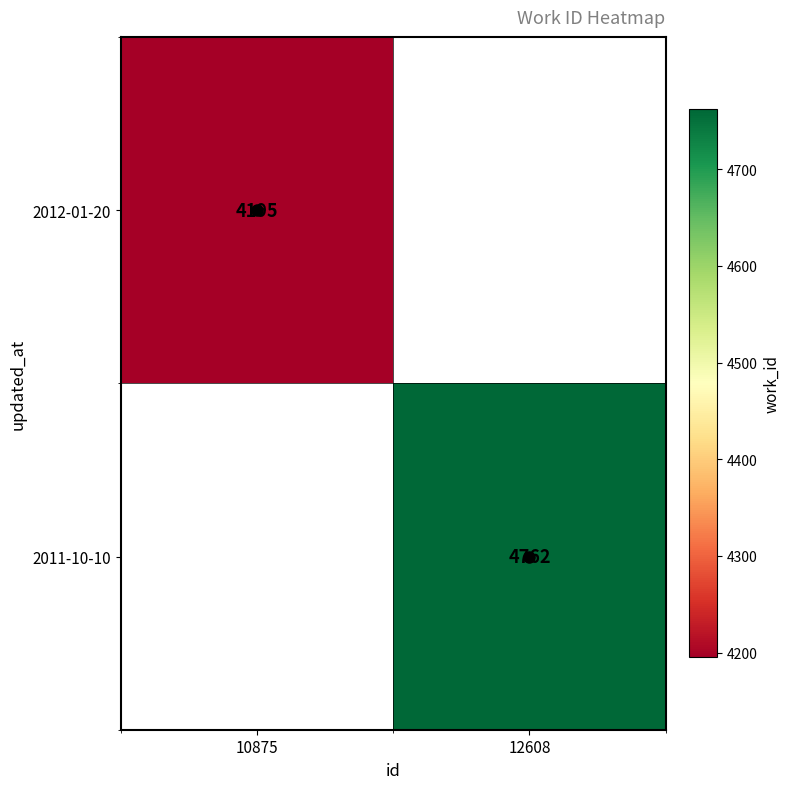

The value of 2011-10-10 at 12608 is 4762. True or false?

True